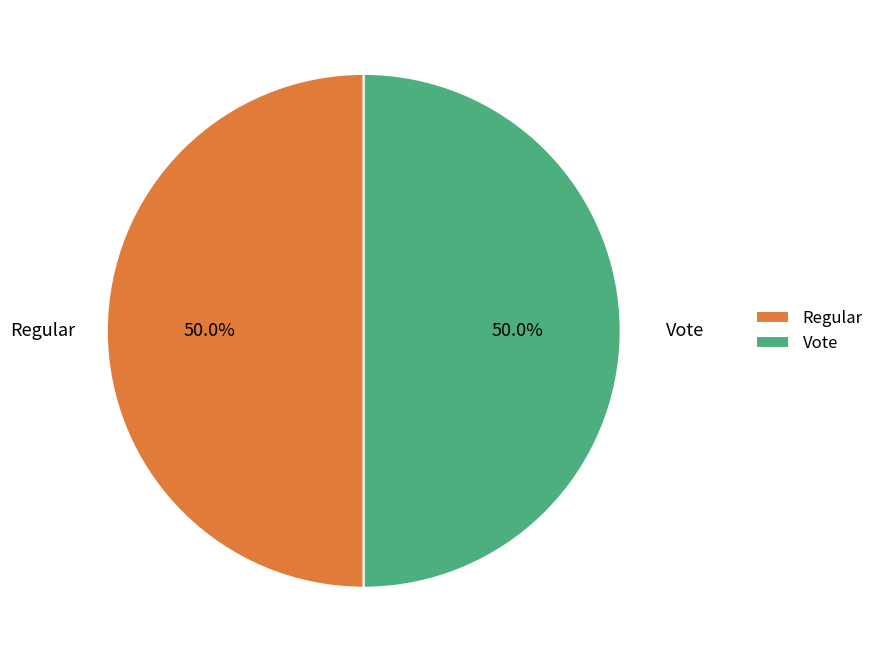

What is the total percentage of Vote and Regular?

100.0%